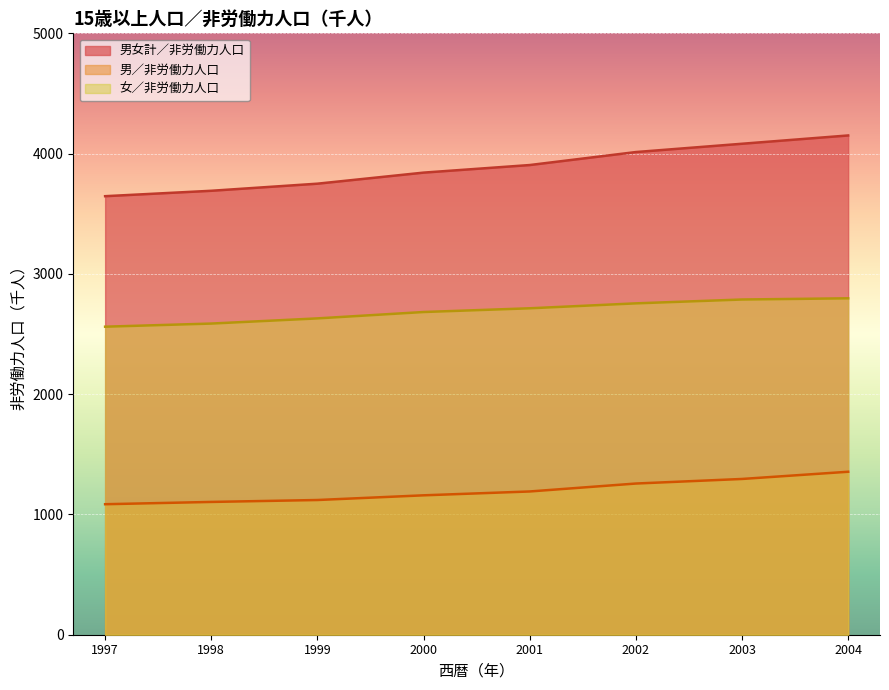

True or false: 男女計／非労働力人口 and 女／非労働力人口 cross at least once.

False